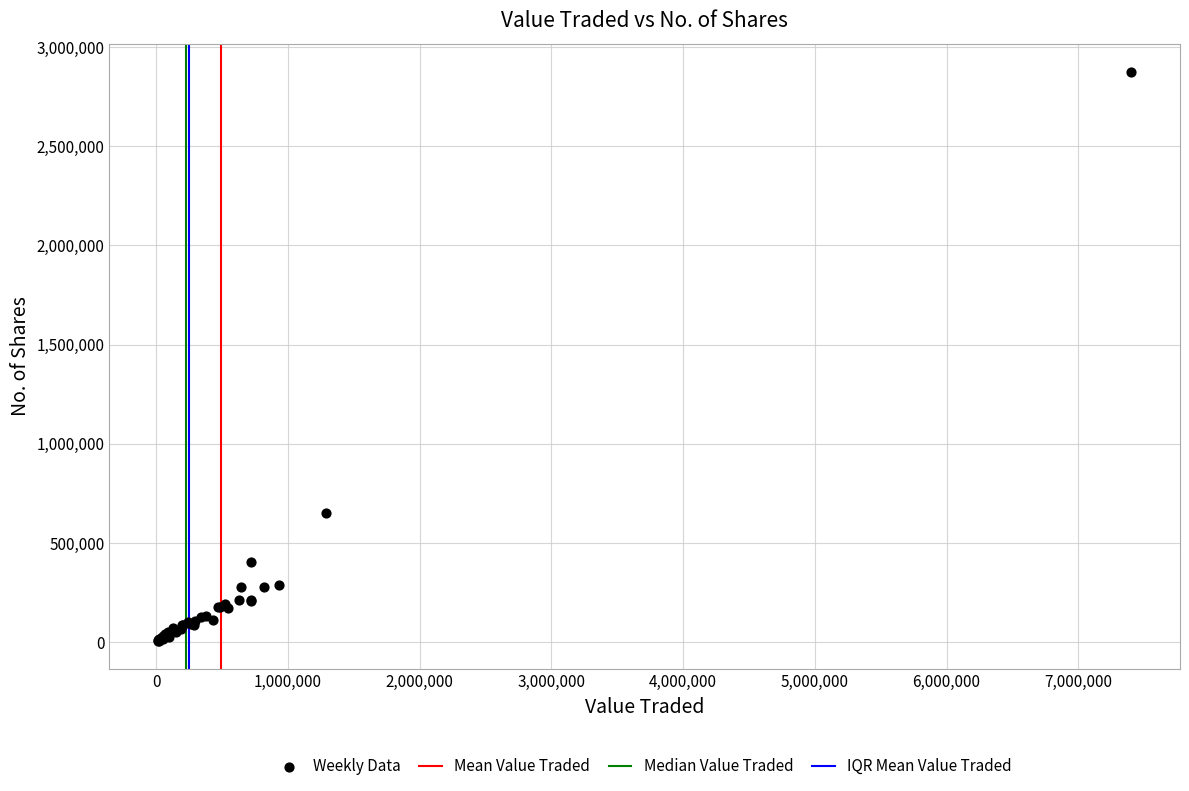

What Y value in the scatter plot is closest to 1440907?

653219